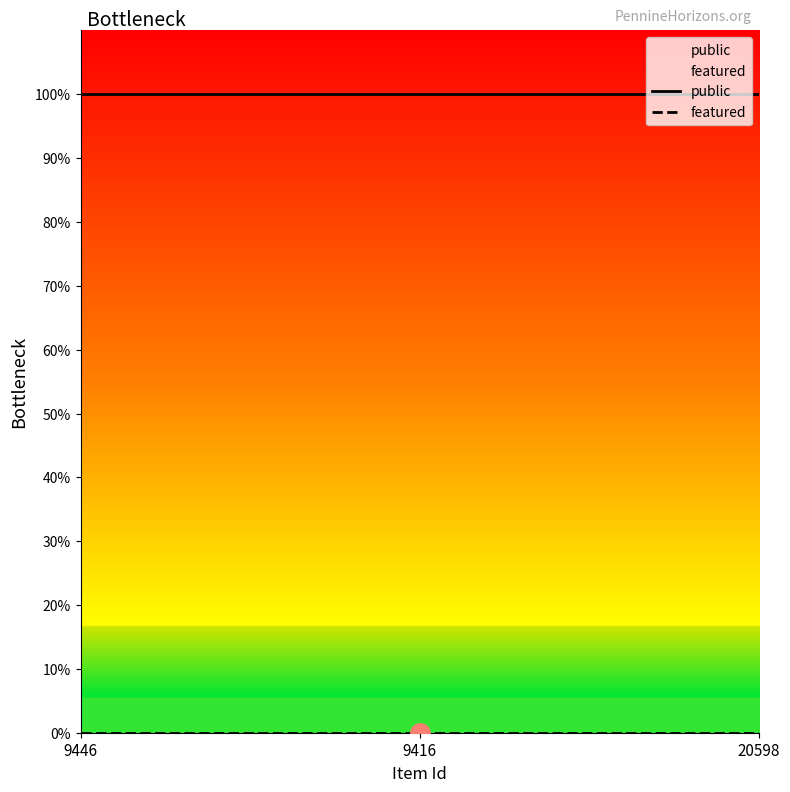

Reading right to left, list all the values displayed in this chart.

public: 1	1	1
featured: 0	0	0